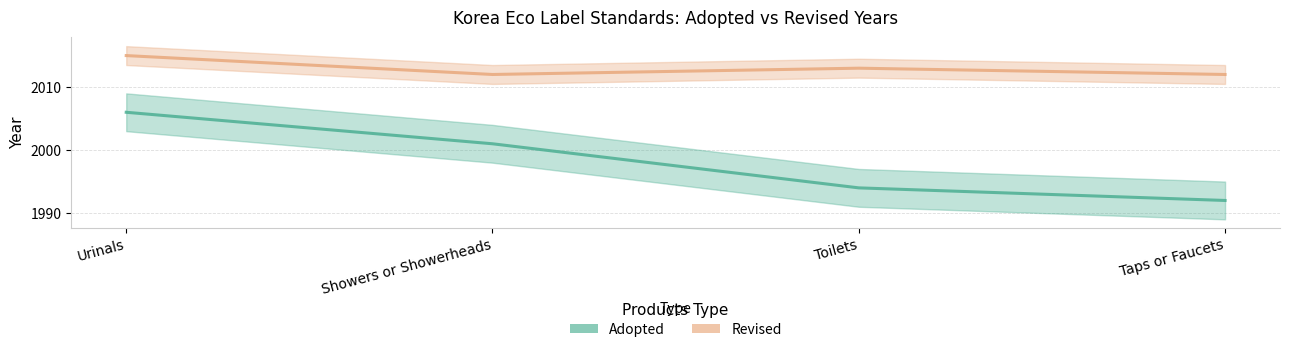

Is the value of Adopted at Toilets greater than the value of Revised at Urinals?

No